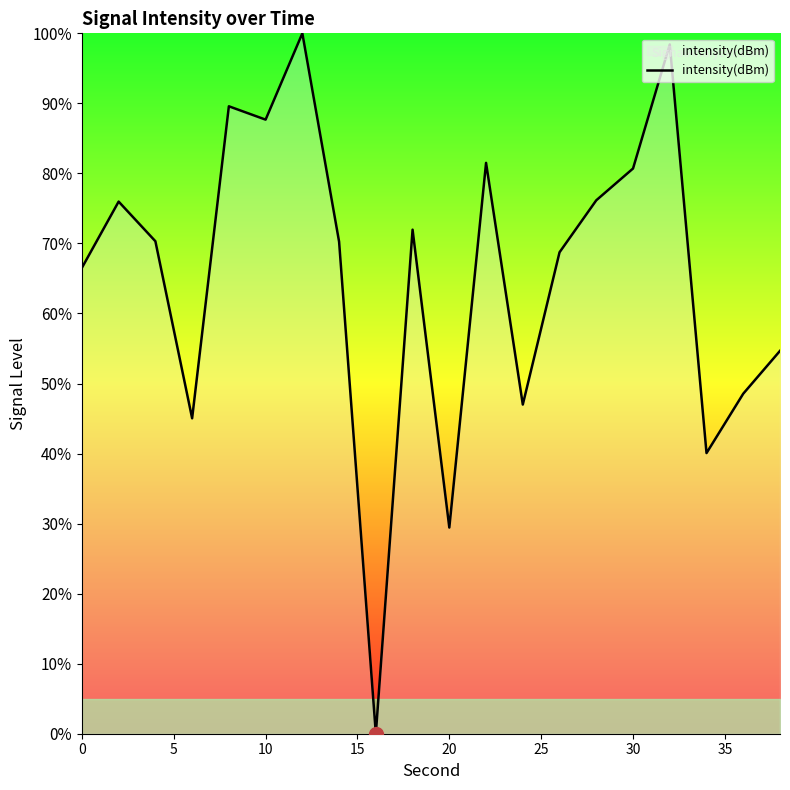

What is the maximum value shown in the chart?

100.0